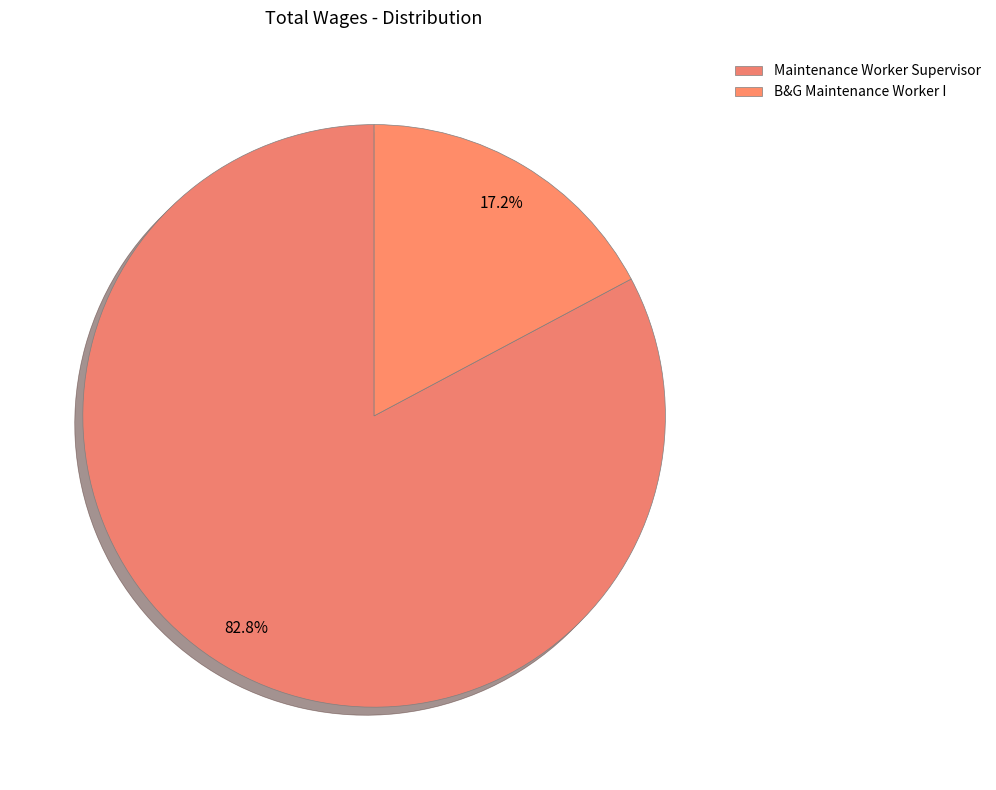

What is the largest slice in the pie chart?

Maintenance Worker Supervisor